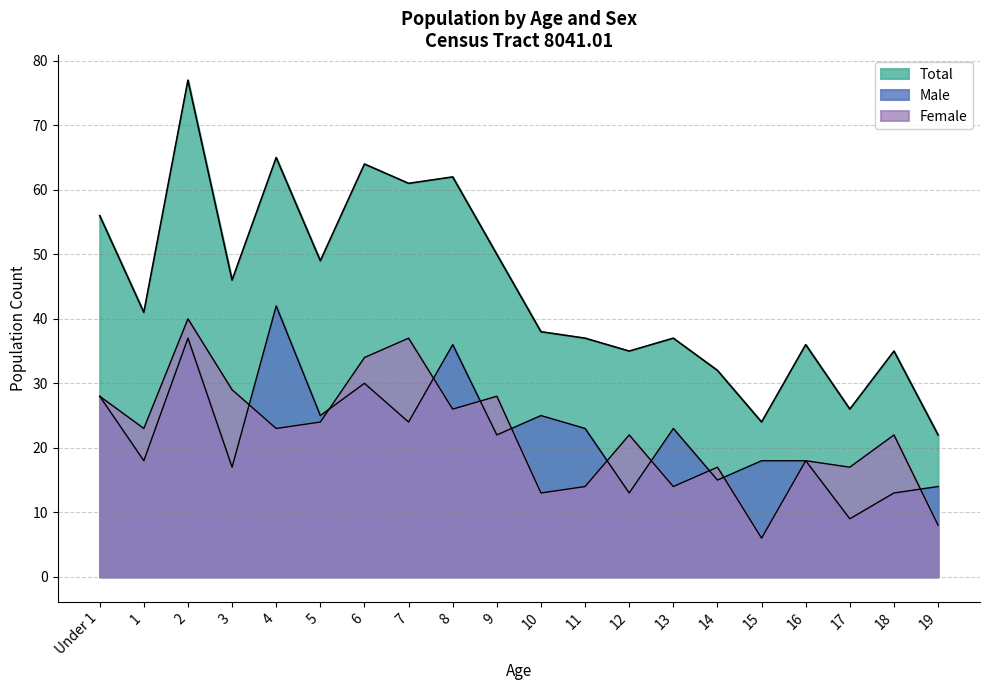

What is the value of the Male point at the 5th from the left?

42